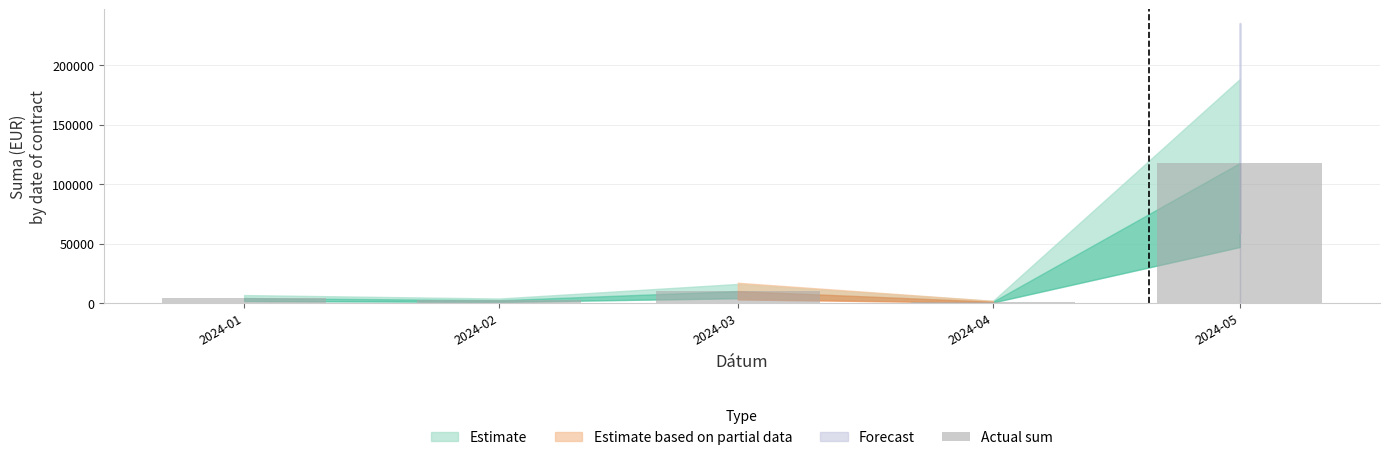

Reading right to left, what are all the values shown in this chart?

2024-05=117603.6	2024-04=1070.0	2024-03=10000.0	2024-02=2339.1	2024-01=4165.2